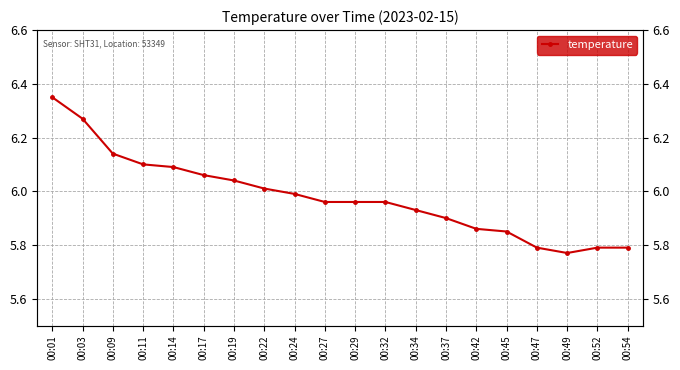

Reading left to right, what are all the values shown in this chart?

6.3	6.3	6.1	6.1	6.1	6.1	6.0	6.0	6.0	6.0	6.0	6.0	5.9	5.9	5.9	5.8	5.8	5.8	5.8	5.8